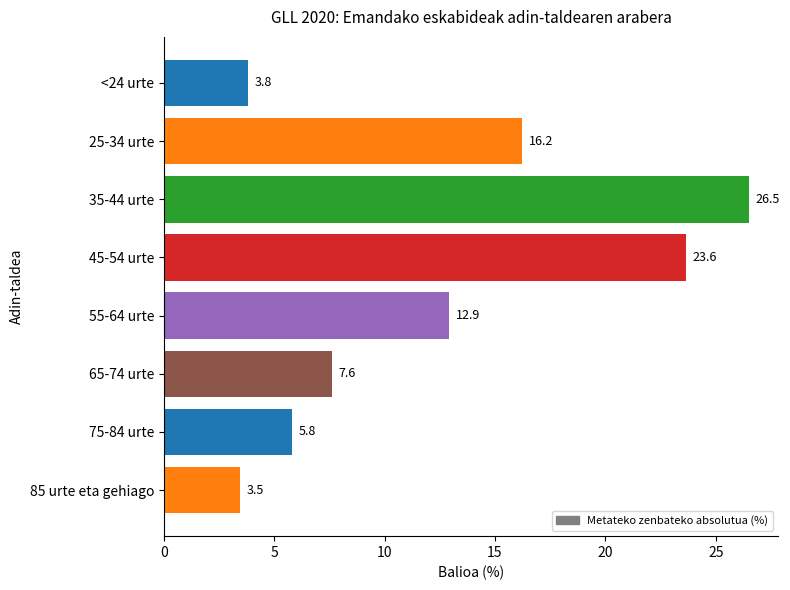

Approximately how many times larger is the value at 25-34 urte compared to 75-84 urte?

2.8